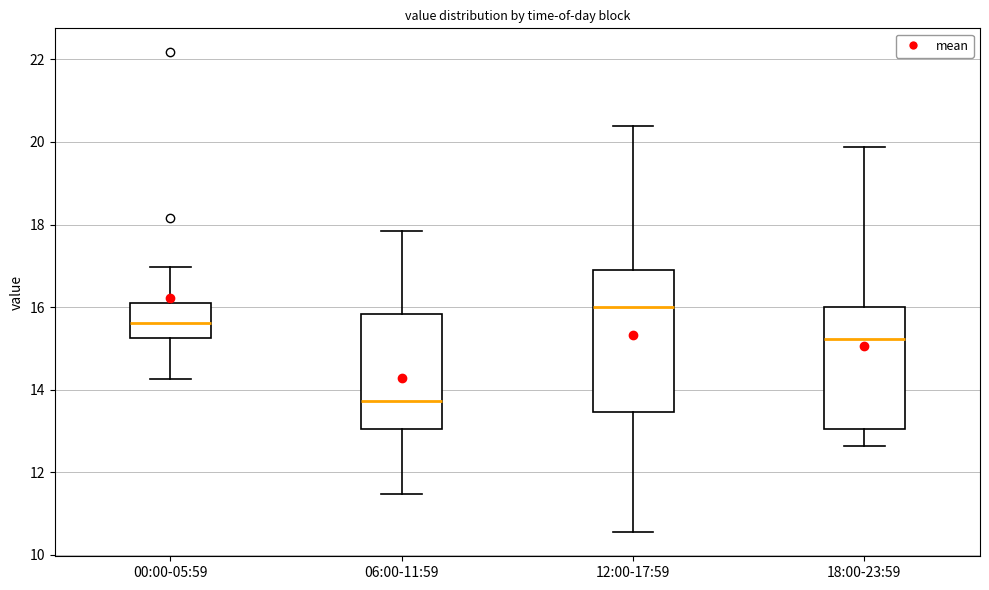

Reading left to right, read every box against the y-axis: the position of its median line, the range the box covers, and the ends of its whiskers. The values are not printed on the chart, so give them approximately, as read against the axis.

00:00-05:59: median 15.6, box 15.2 to 16.2, whiskers 14.2 to 17.0
06:00-11:59: median 13.8, box 13.0 to 15.8, whiskers 11.4 to 17.8
12:00-17:59: median 16.0, box 13.4 to 17.0, whiskers 10.6 to 20.4
18:00-23:59: median 15.2, box 13.0 to 16.0, whiskers 12.6 to 19.8